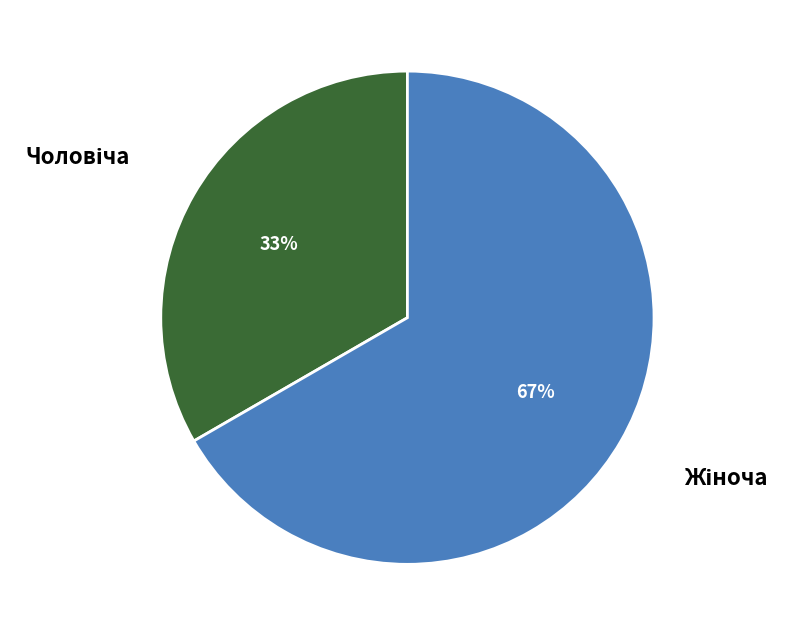

To the nearest percent, what is the average slice percentage?

50%